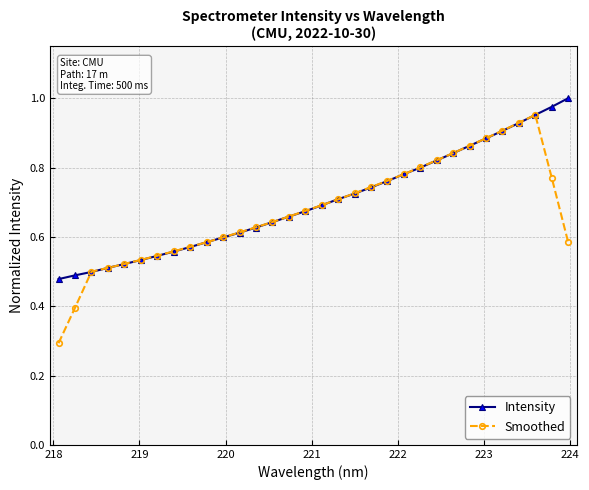

At how many categories does at least one series exceed 0?

32